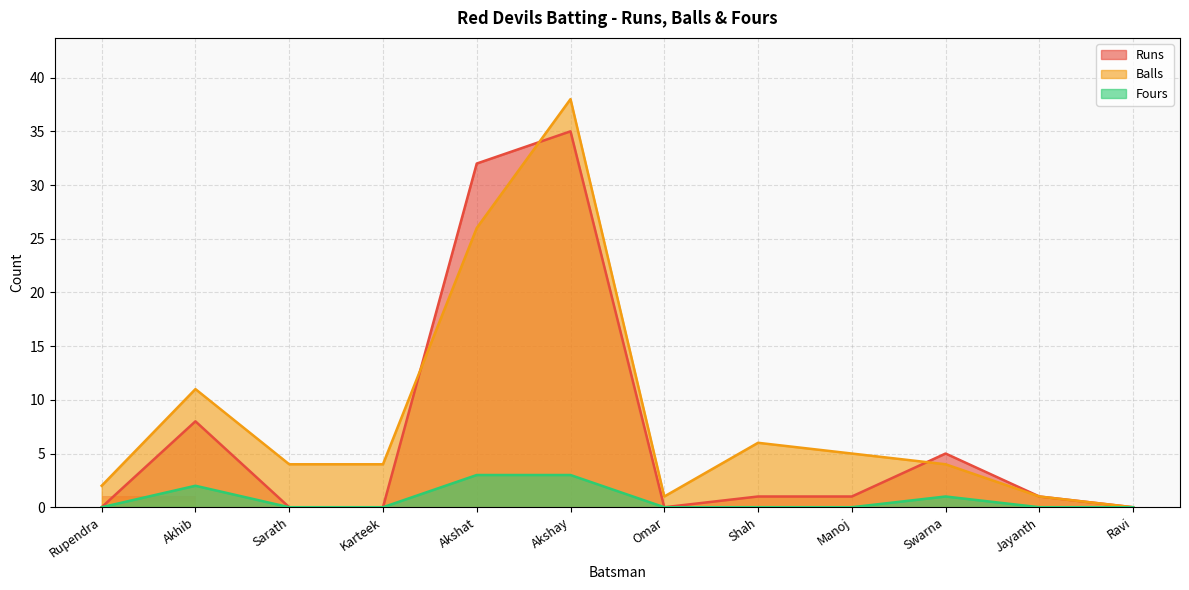

Where does the Runs series first go above 1?

Akhib